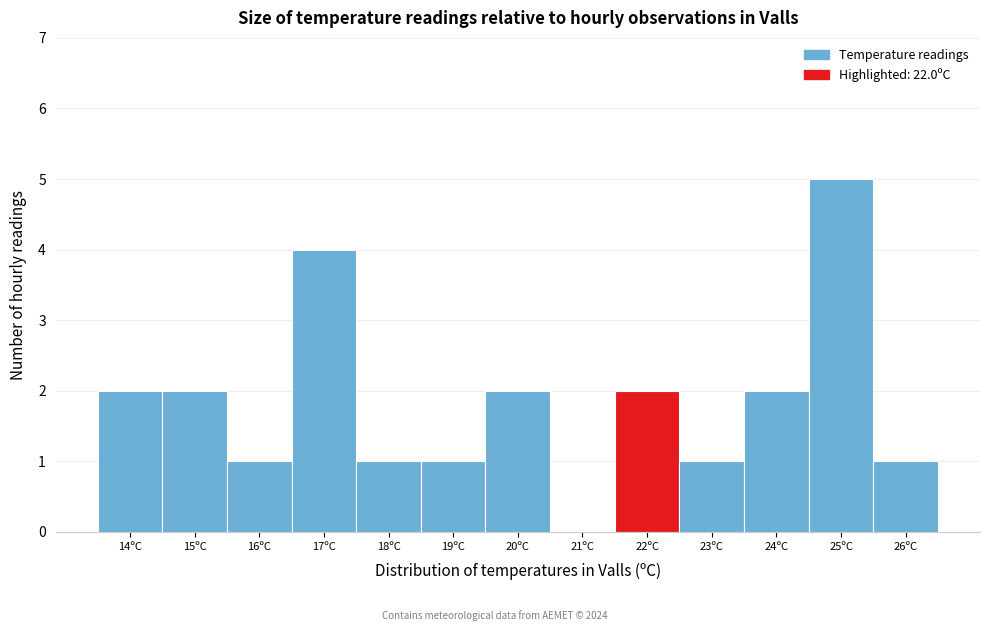

Reading left to right, transcribe all the data shown in this chart.

14ºC=2	15ºC=2	16ºC=1	17ºC=4	18ºC=1	19ºC=1	20ºC=2	21ºC=0	22ºC=2	23ºC=1	24ºC=2	25ºC=5	26ºC=1